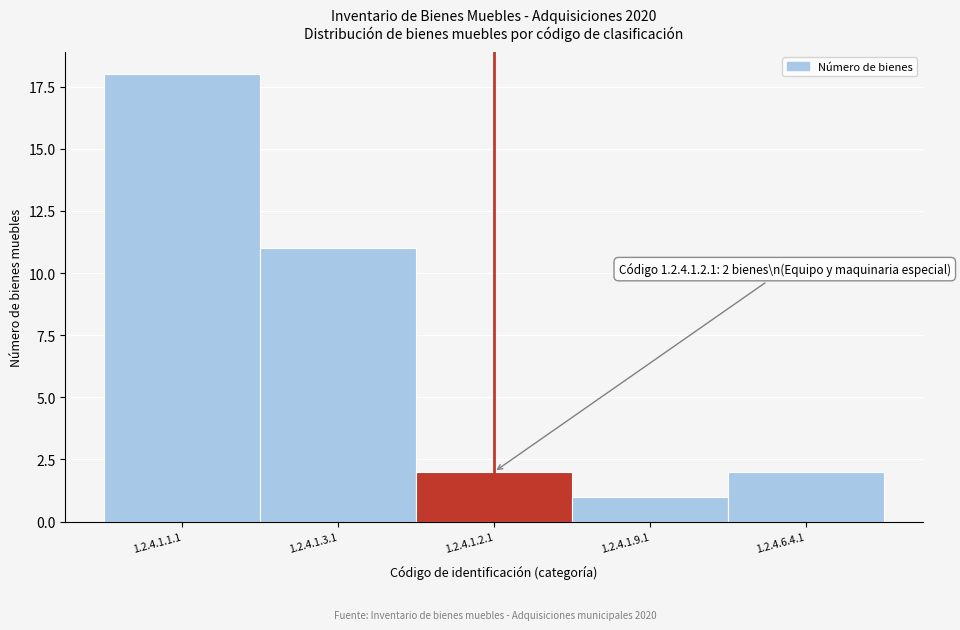

Reading right to left, what are all the values shown in this chart?

2	1	2	11	18